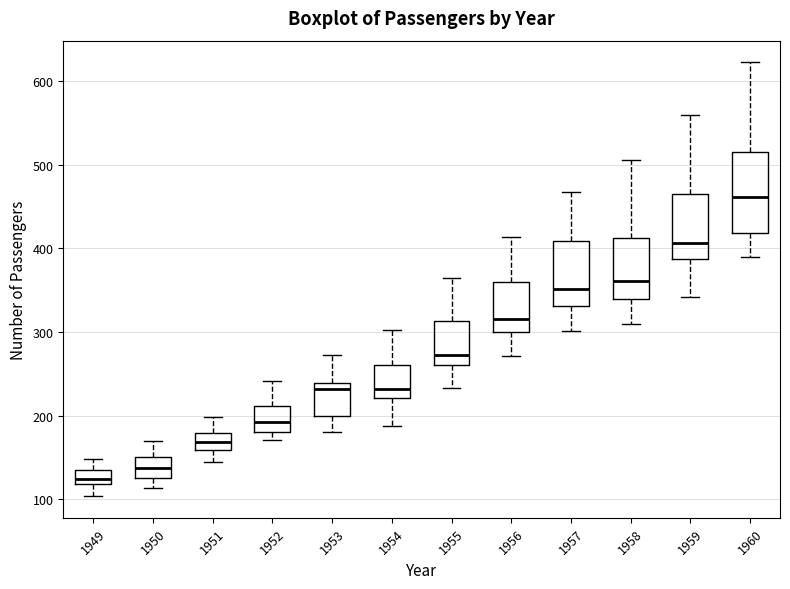

Which box is the tallest, from its lower edge to its upper edge?

1960